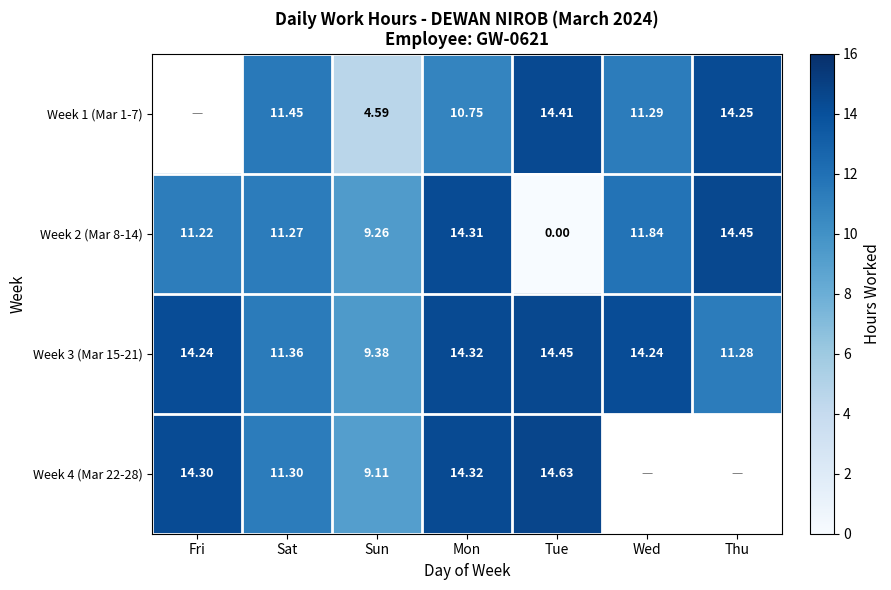

True or false: Week 1 (Mar 1-7) has a value of 11.4 at Sat.

True